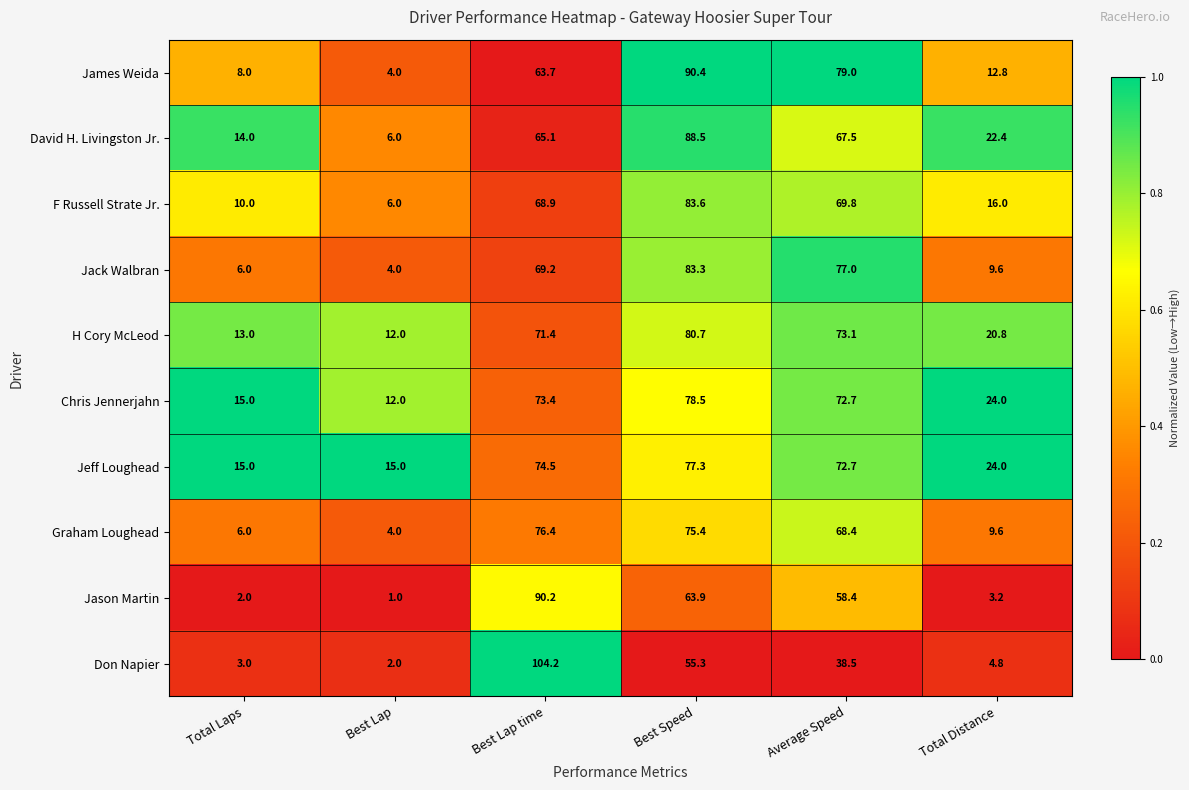

Rank the series at Best Speed from lowest to highest value.

Don Napier, Jason Martin, Graham Loughead, Jeff Loughead, Chris Jennerjahn, H Cory McLeod, Jack Walbran, F Russell Strate Jr., David H. Livingston Jr., James Weida